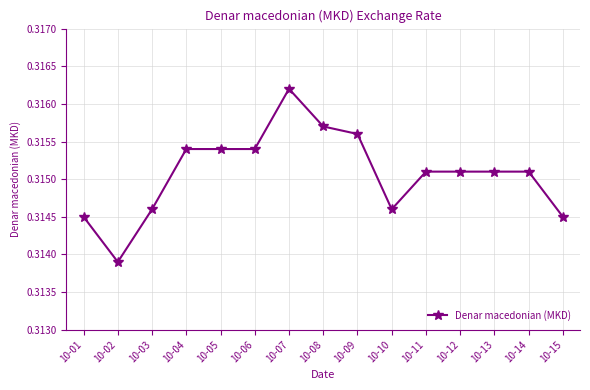

What is the sum of the values at 10-15 and 10-11?

0.6